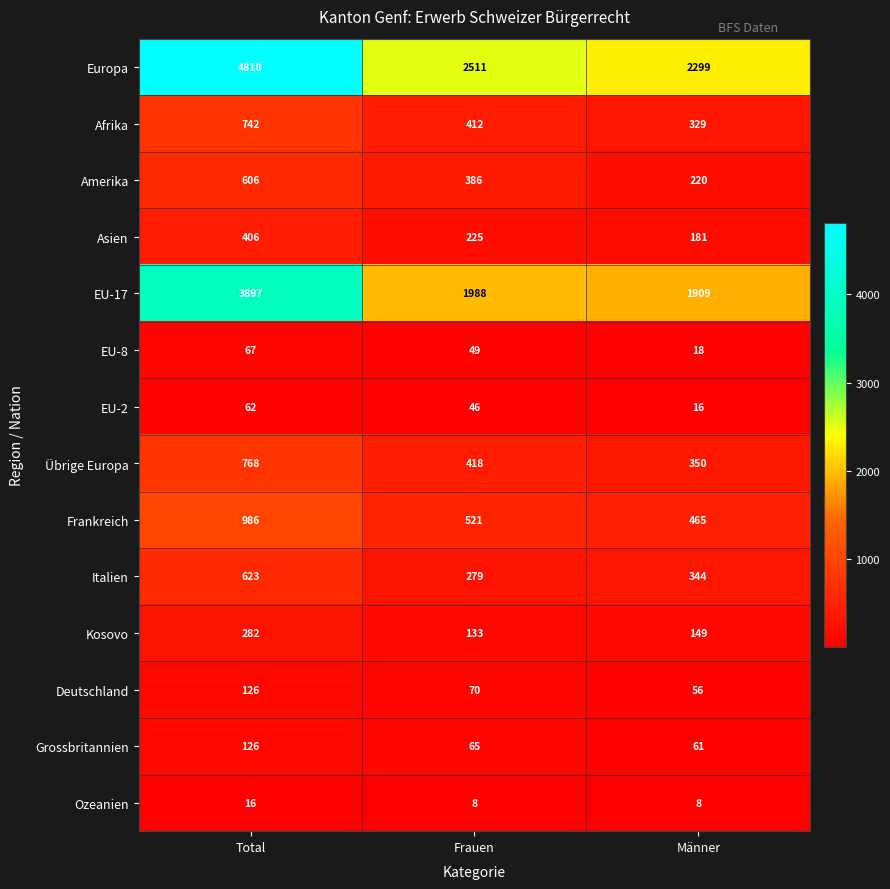

Read the EU-2 value at Total, to the nearest 10.

60